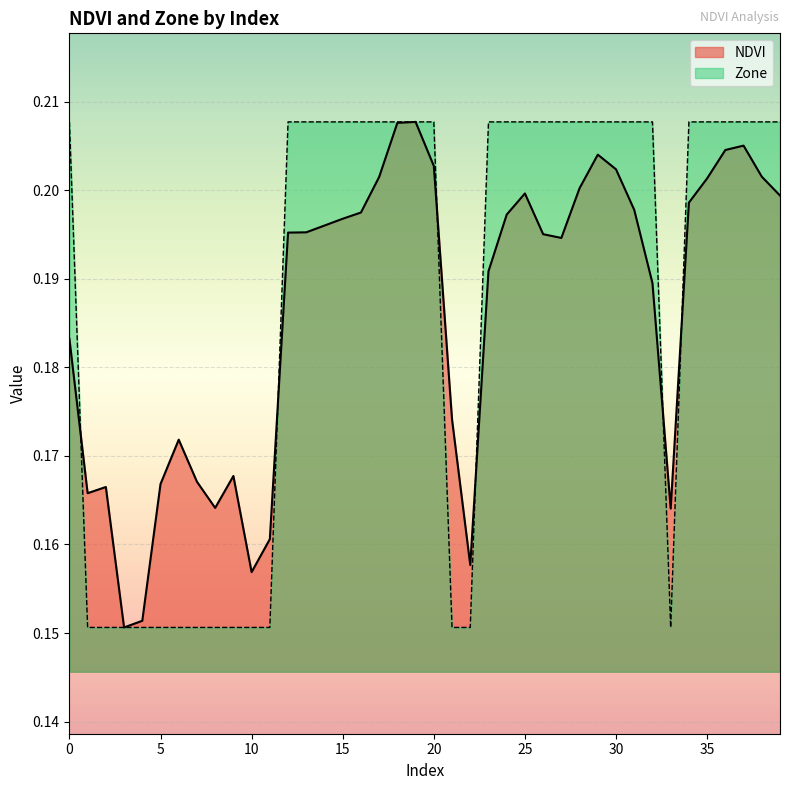

The Zone series shows 0.2 at 12. True or false?

True